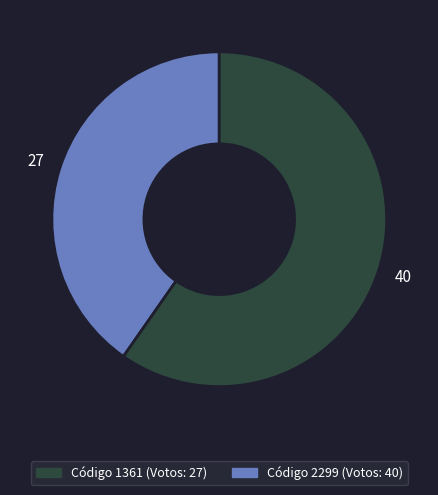

Is there a majority slice in this chart?

Yes